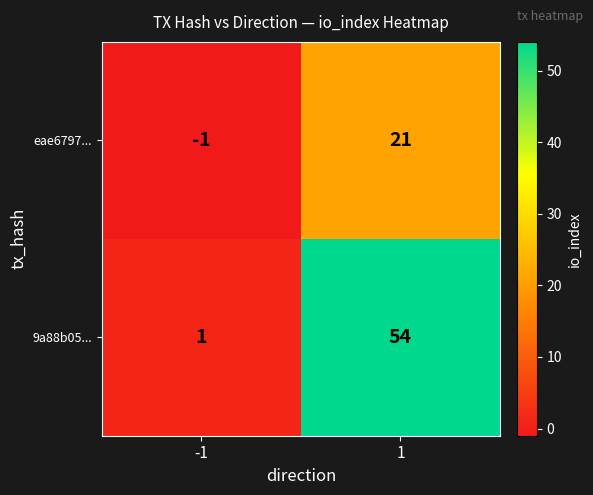

How many values in eae6797... are below zero?

1